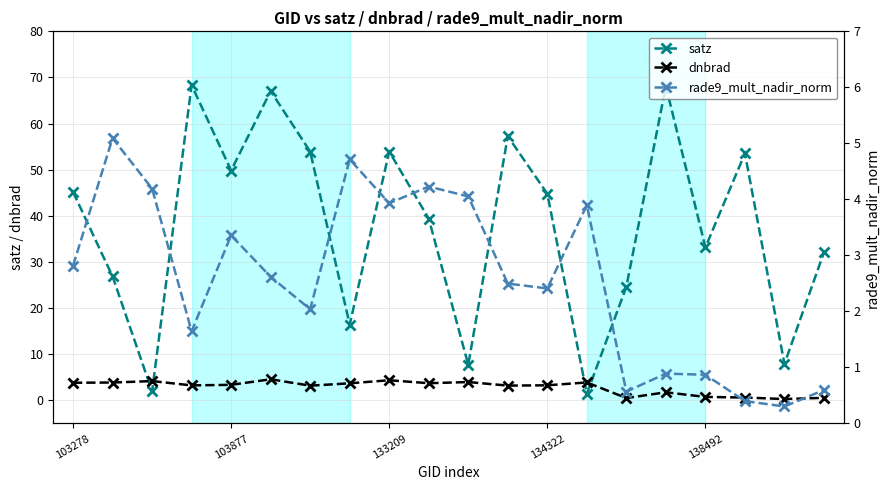

How many times do satz and dnbrad cross each other?

4